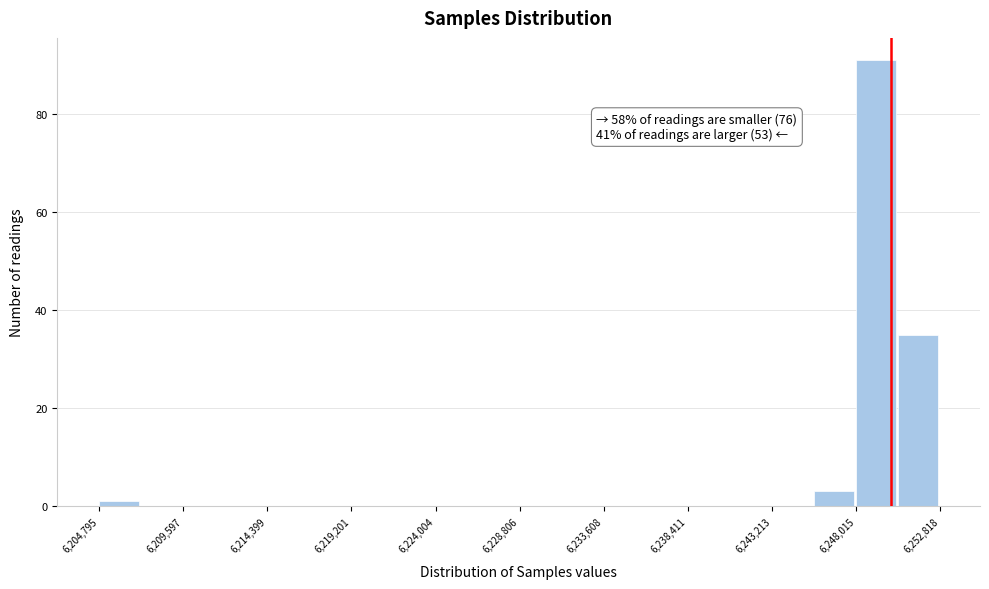

Over which range of the x-axis is the bar tallest?

6248000 to 6250500